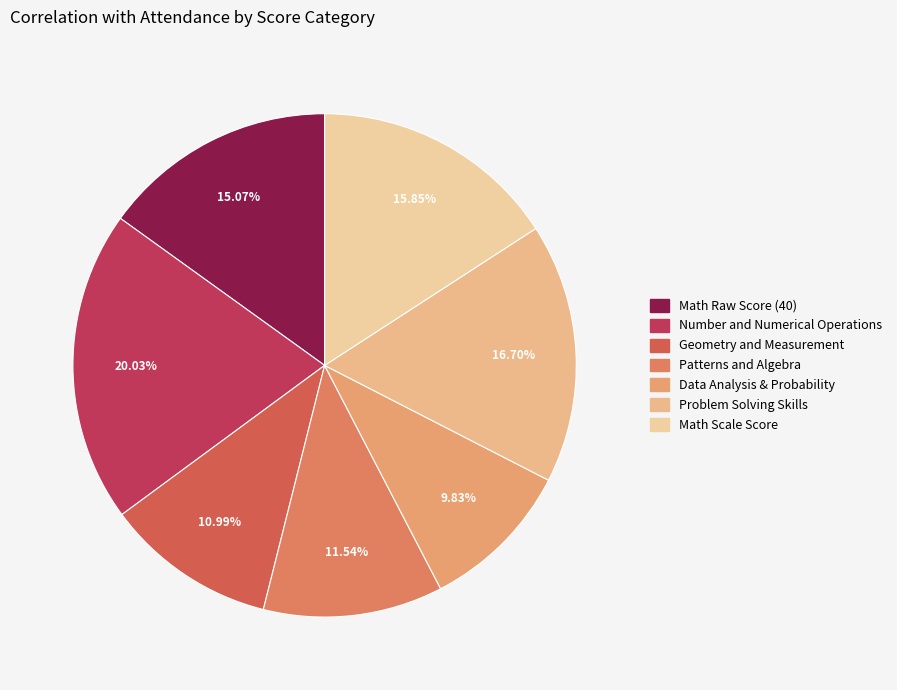

Count the number of slices in the pie.

7